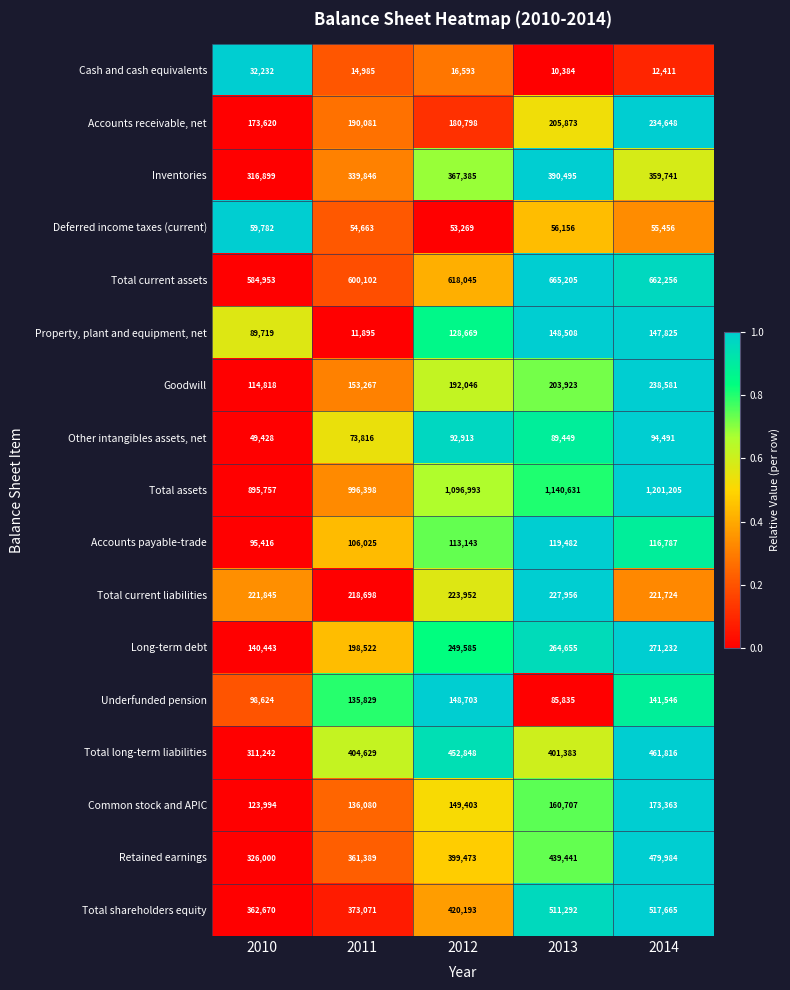

The Common stock and APIC series shows 51472 at 2013. True or false?

False